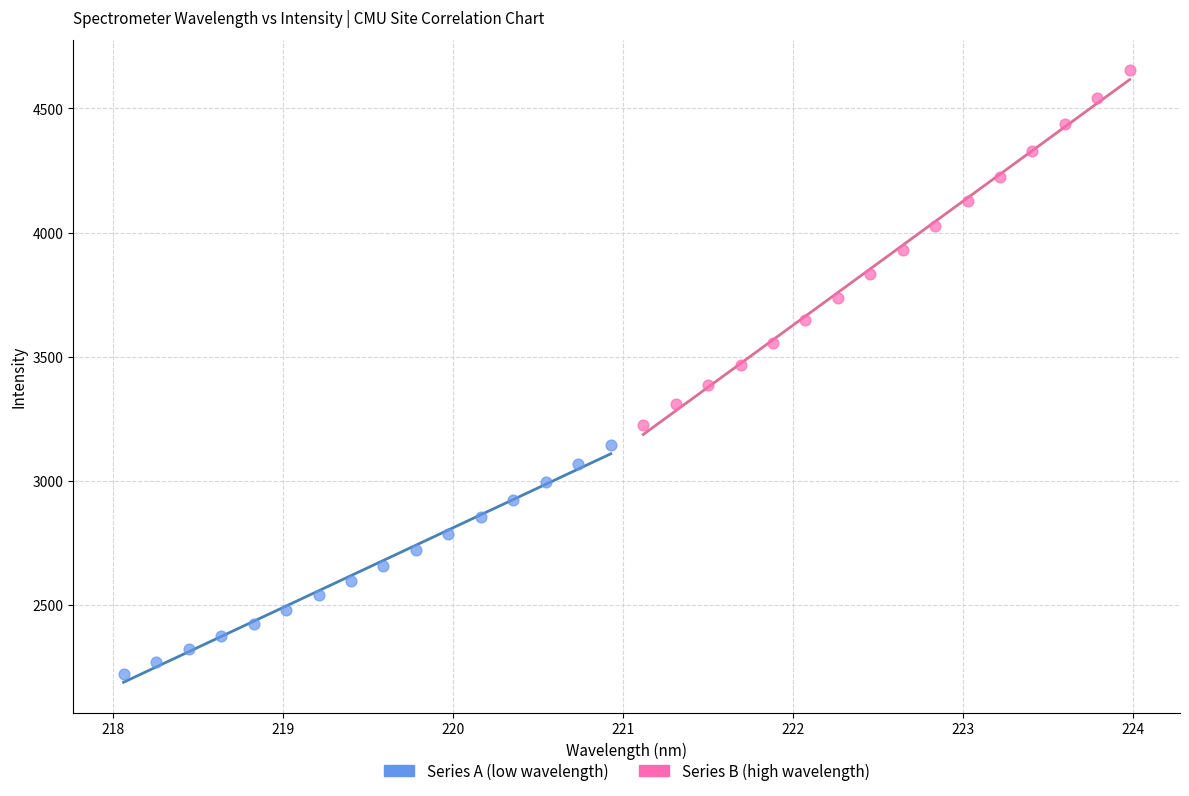

Which series contains the lowest Y value?

Series A (low wavelength)